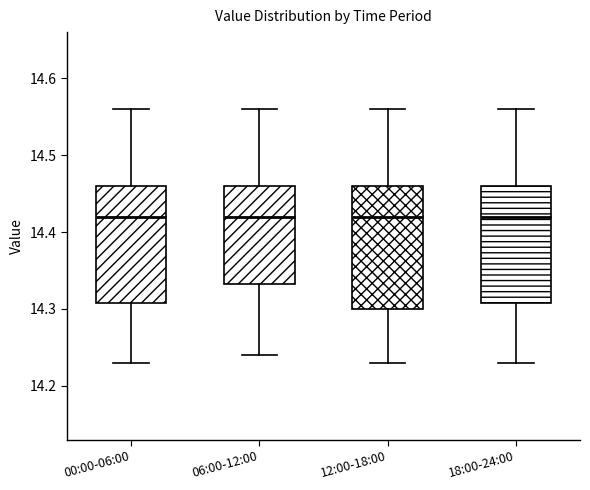

Where does the median line of the box for 12:00-18:00 sit on the y-axis? The values are not printed on the chart, so give them approximately, as read against the axis.

14.42